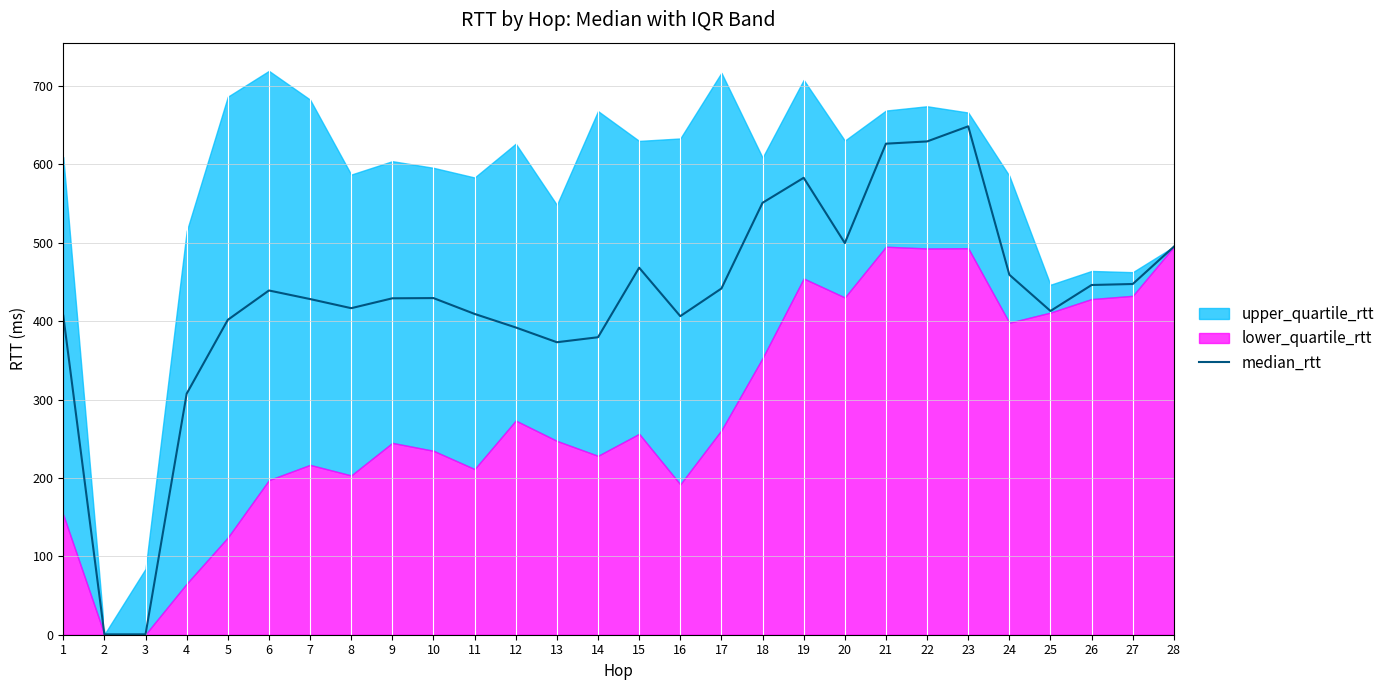

True or false: the data has more than 2 interior local peaks.

True